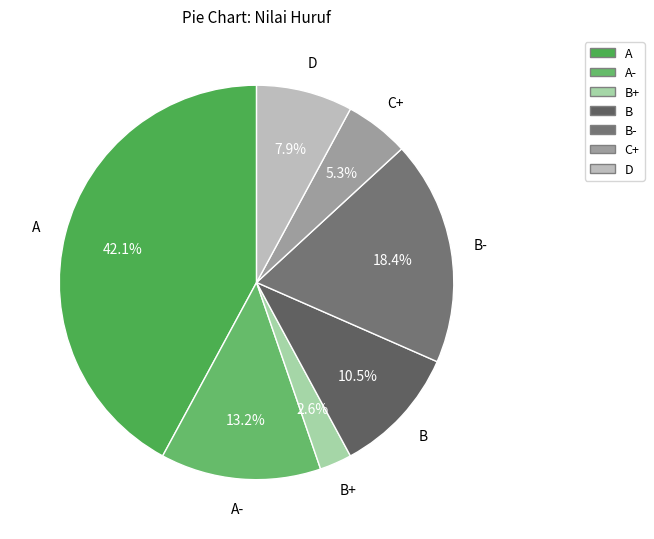

Count the number of slices in the pie.

7